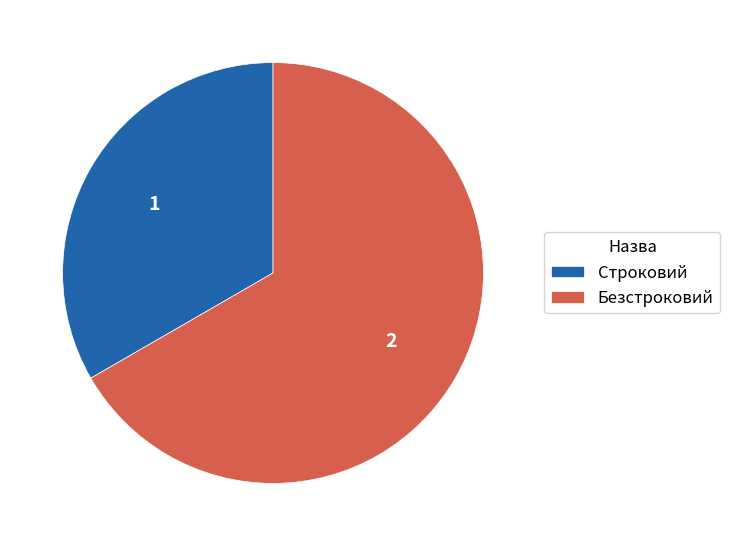

Which category has the biggest portion of the pie?

Безстроковий